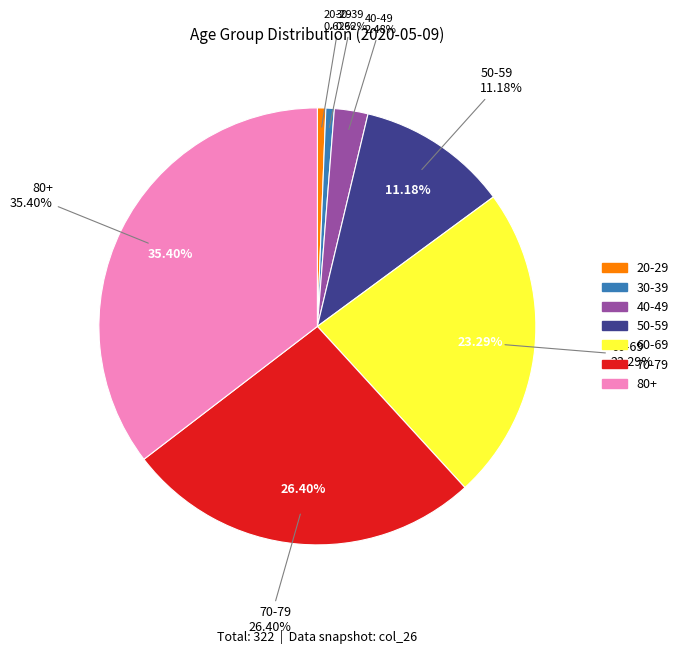

Do 40-49 and 80+ together represent more than half of the pie?

No